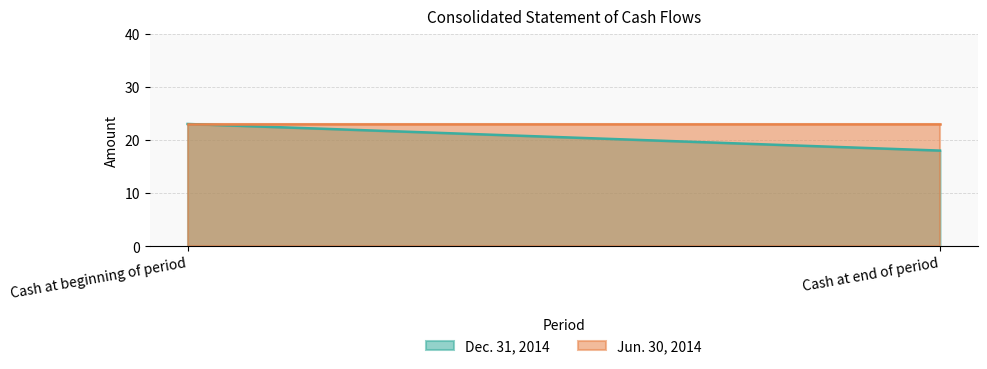

Which category has the highest value in the Dec. 31, 2014 series?

Cash at beginning of period